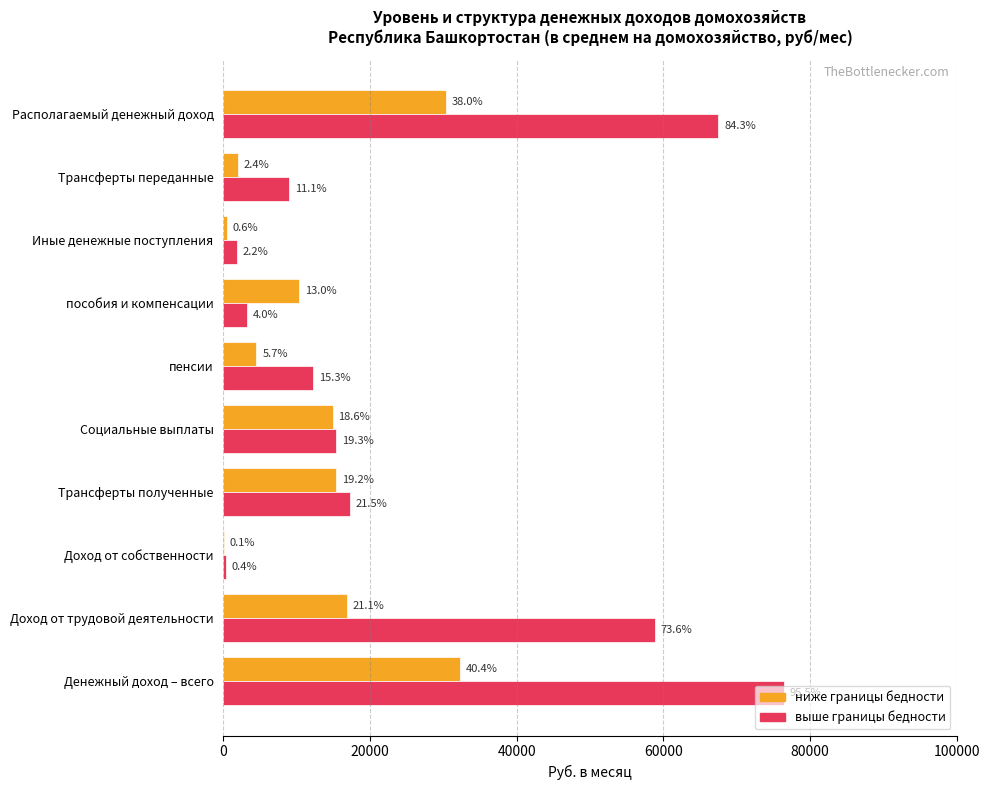

Reading left to right, extract all data points from this chart.

ниже границы бедности: 32300.8	16854.3	77.7	15368.9	14884.7	4520.2	10364.6	484.1	1937.8	30363.0
выше границы бедности: 76385.1	58841.6	317.1	17226.5	15428.3	12207.5	3220.8	1798.2	8916.6	67468.5